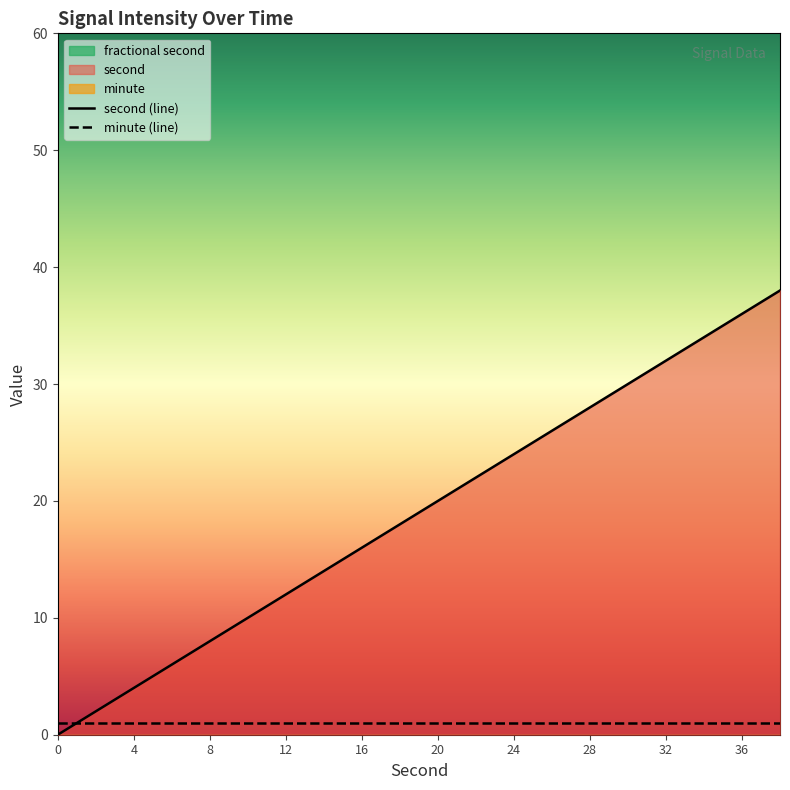

What is the highest value of the second (line) series?

38